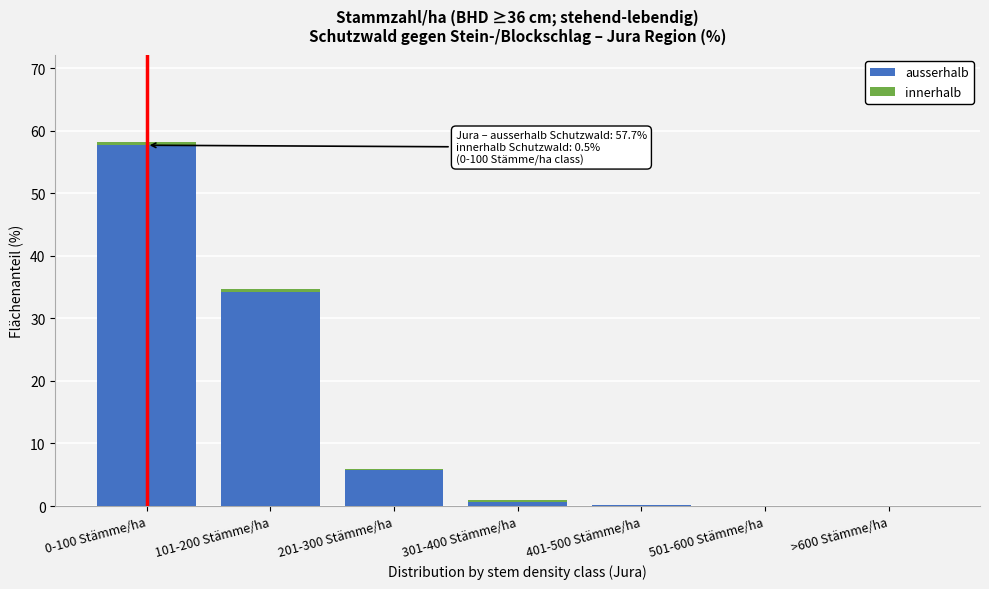

What is the maximum value for ausserhalb?

57.7